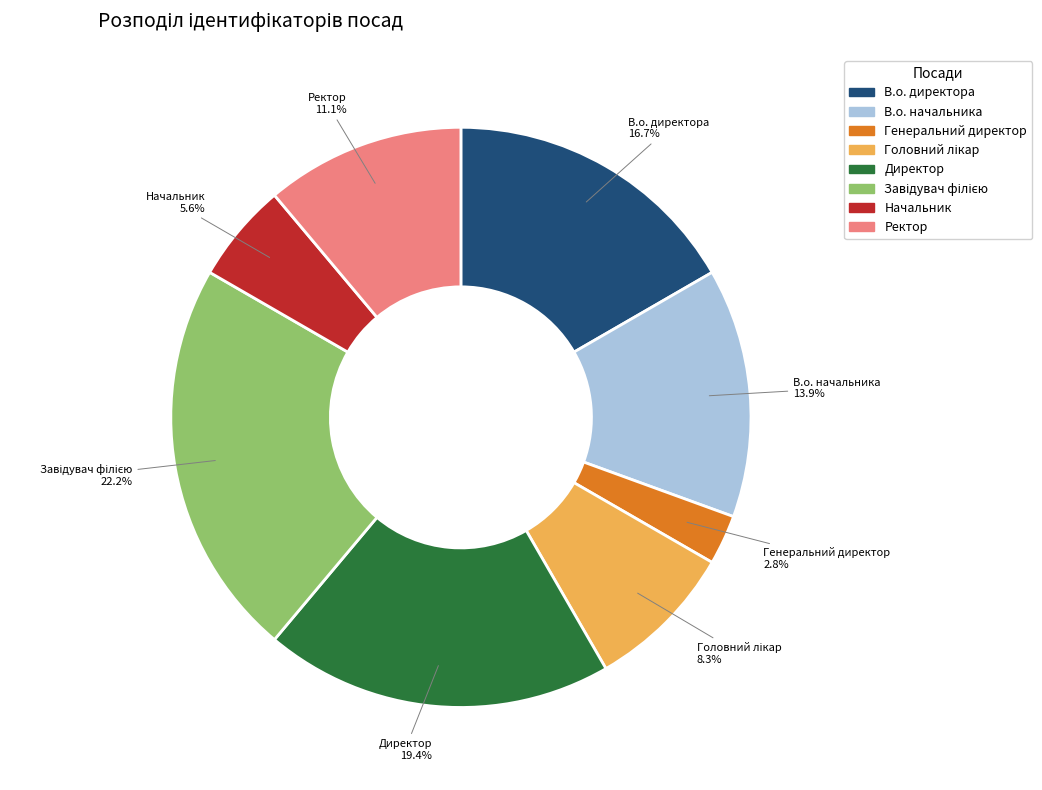

Is it true that Директор is 26% of the pie?

False